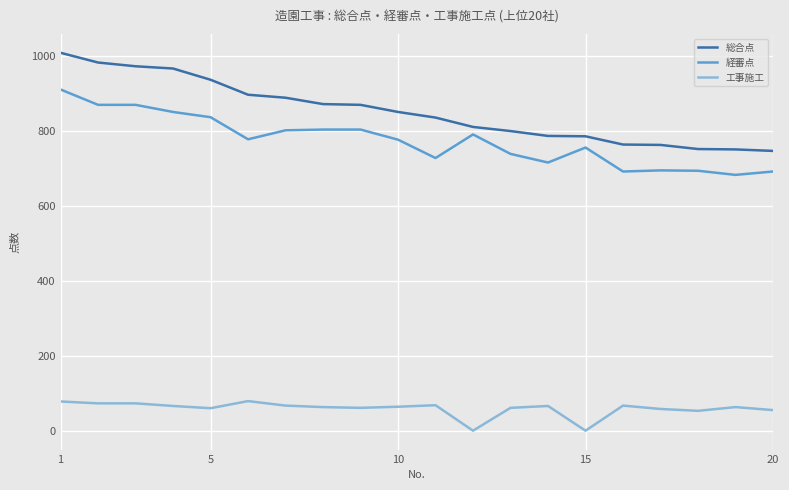

True or false: 工事施工 has more than 1 points higher than both neighbors.

True